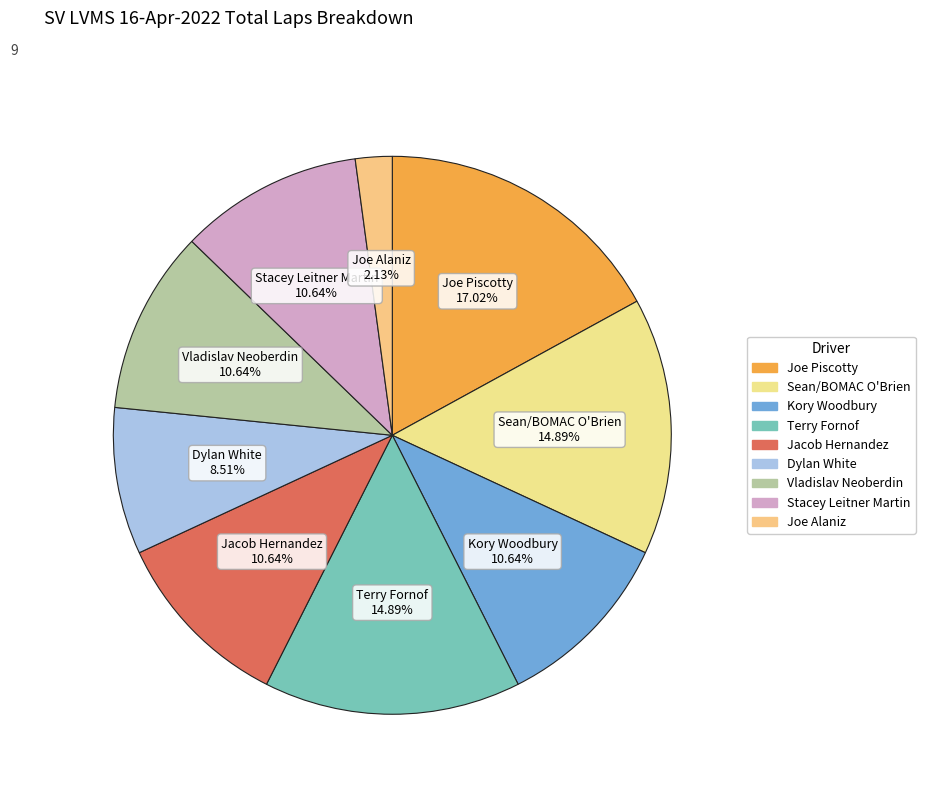

How many slices are in this pie chart?

9